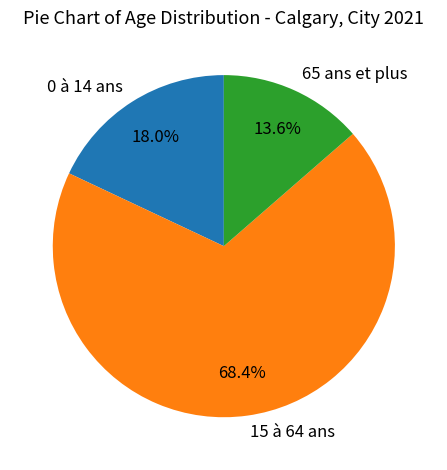

Between 15 à 64 ans and 65 ans et plus, which is larger?

15 à 64 ans